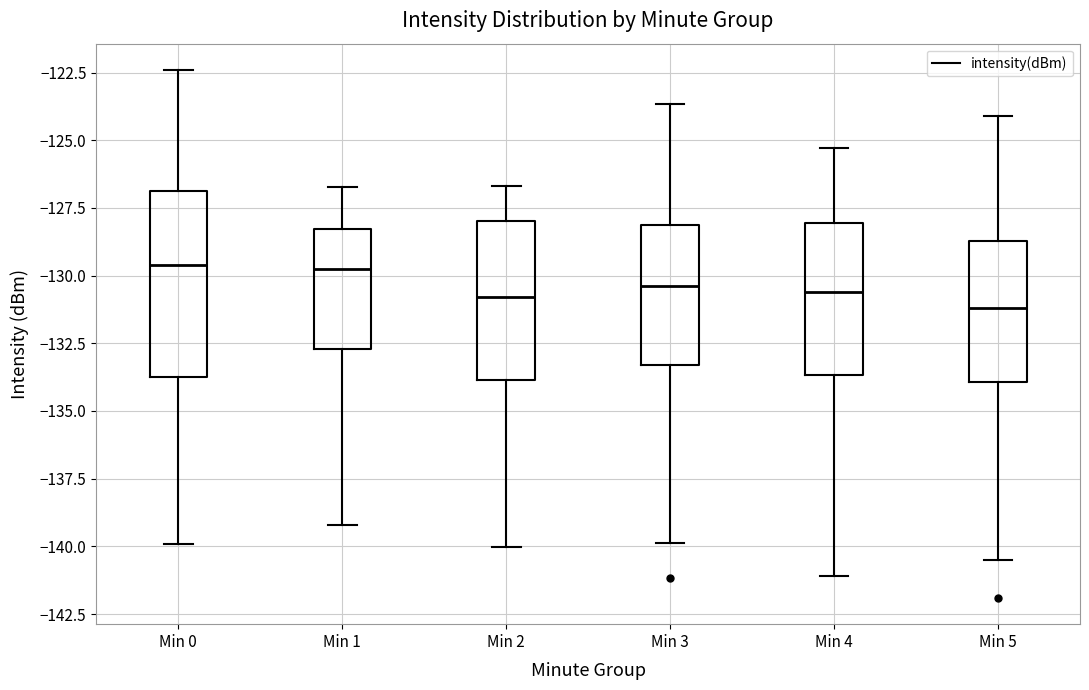

Which box is the tallest, from its lower edge to its upper edge?

Min 0